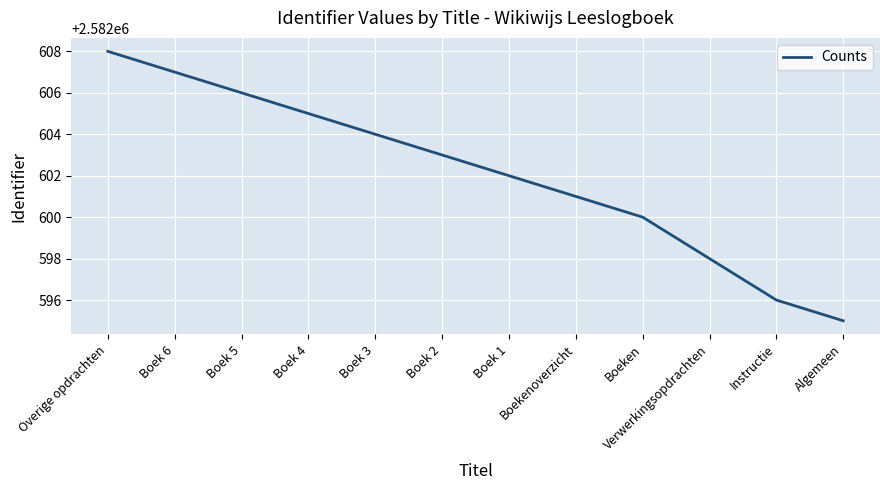

What position from the left is Boekenoverzicht?

8